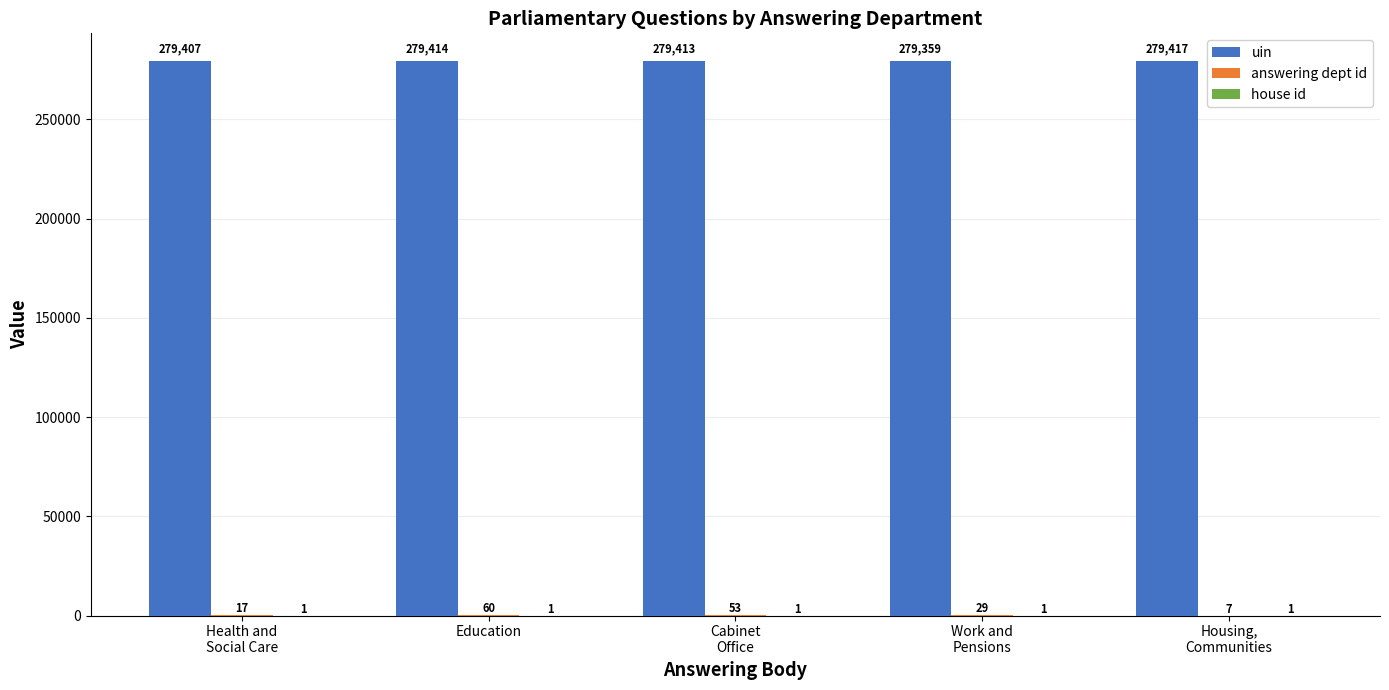

What is the average value of the uin series?

279402